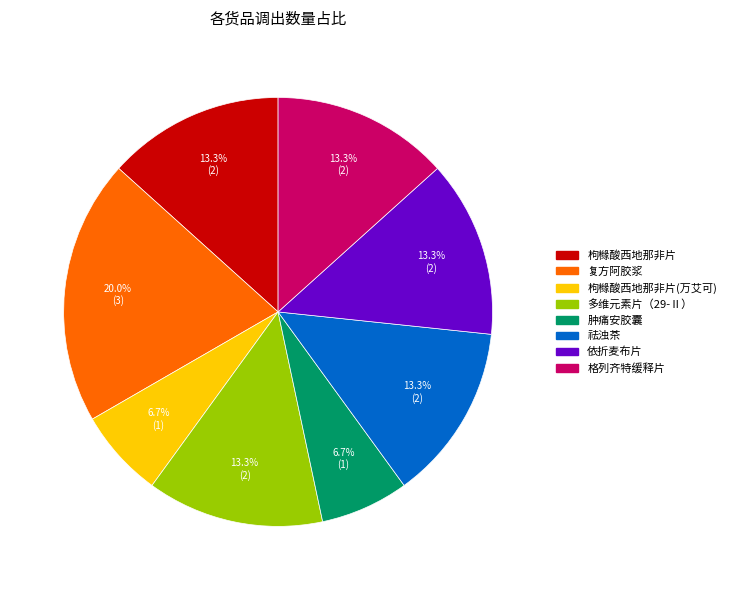

Is there any slice that represents more than half of the pie?

No